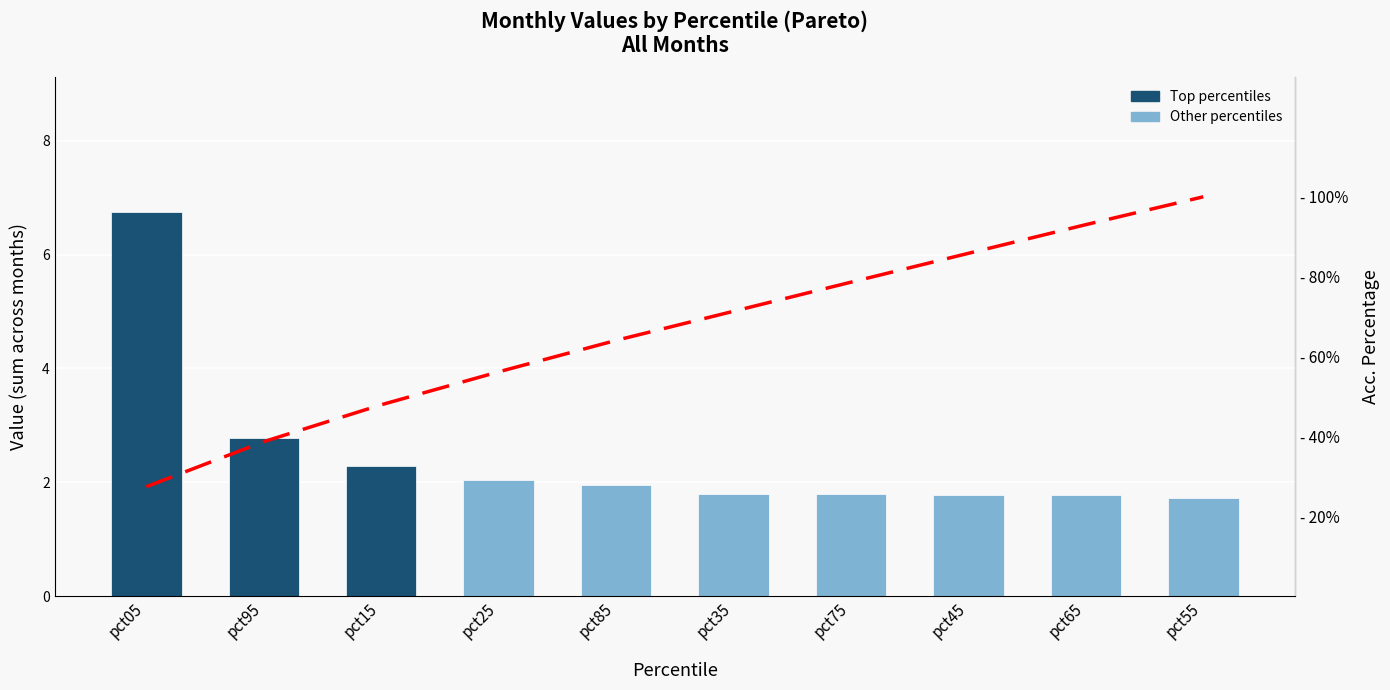

What is the total value across all series at pct35?

73.1